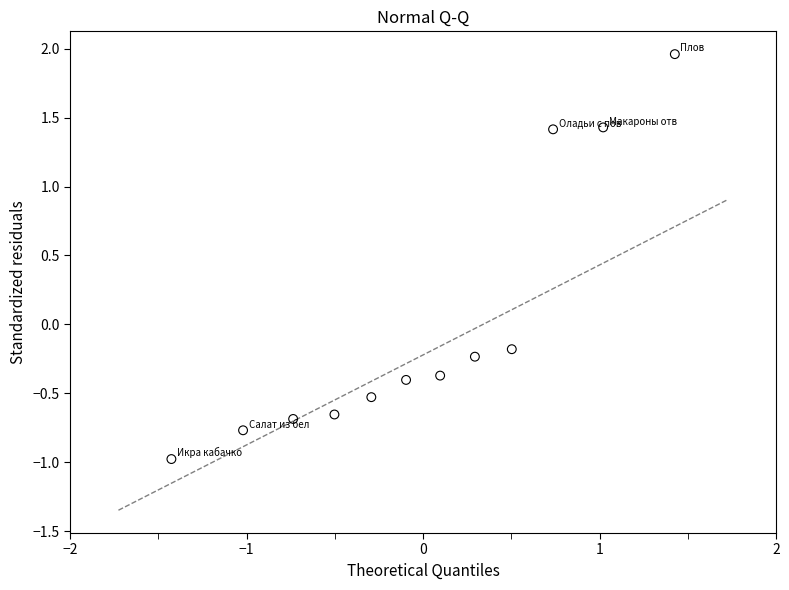

What is the range of X values (max minus min)?

2.9